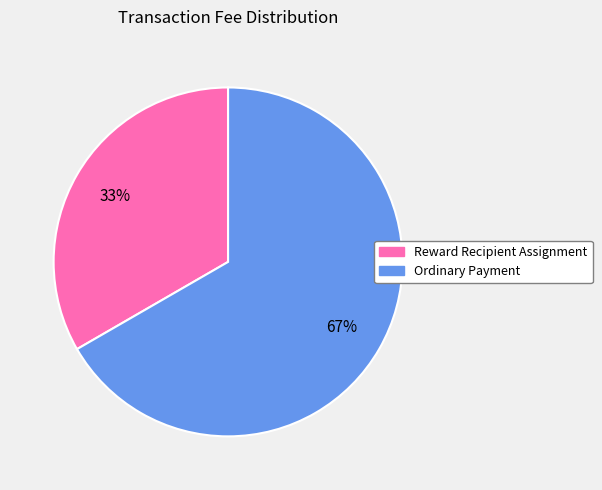

Count the number of slices in the pie.

2